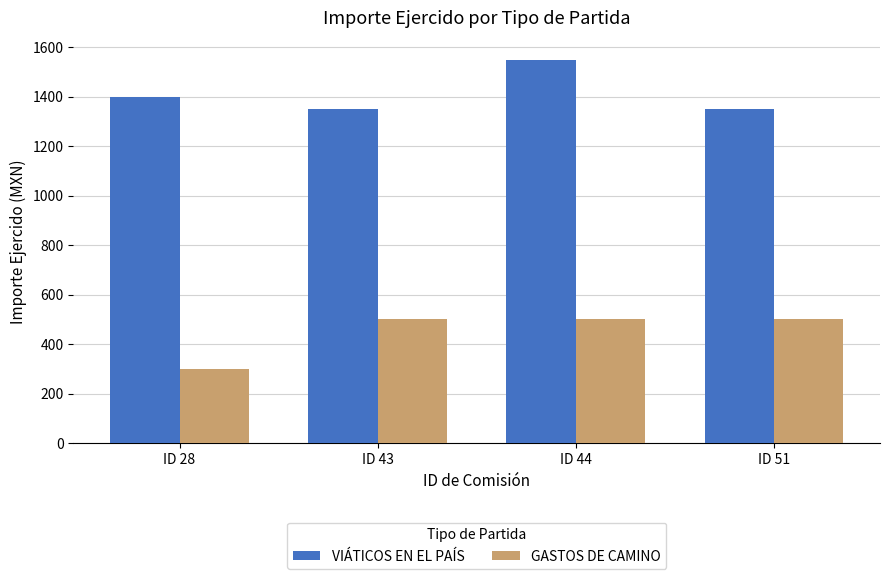

What is the approximate value of VIÁTICOS EN EL PAÍS at ID 51?

1350